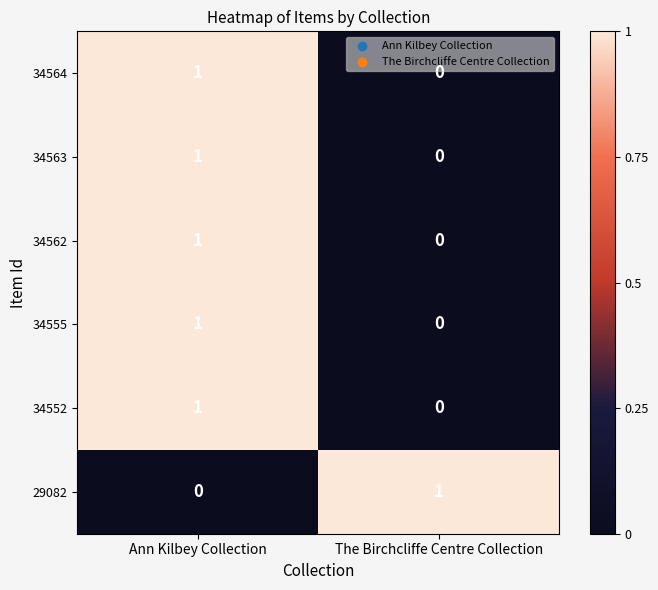

Reading left to right, transcribe all the data shown in this chart.

34564: Ann Kilbey Collection=1	The Birchcliffe Centre Collection=0
34563: Ann Kilbey Collection=1	The Birchcliffe Centre Collection=0
34562: Ann Kilbey Collection=1	The Birchcliffe Centre Collection=0
34555: Ann Kilbey Collection=1	The Birchcliffe Centre Collection=0
34552: Ann Kilbey Collection=1	The Birchcliffe Centre Collection=0
29082: Ann Kilbey Collection=0	The Birchcliffe Centre Collection=1